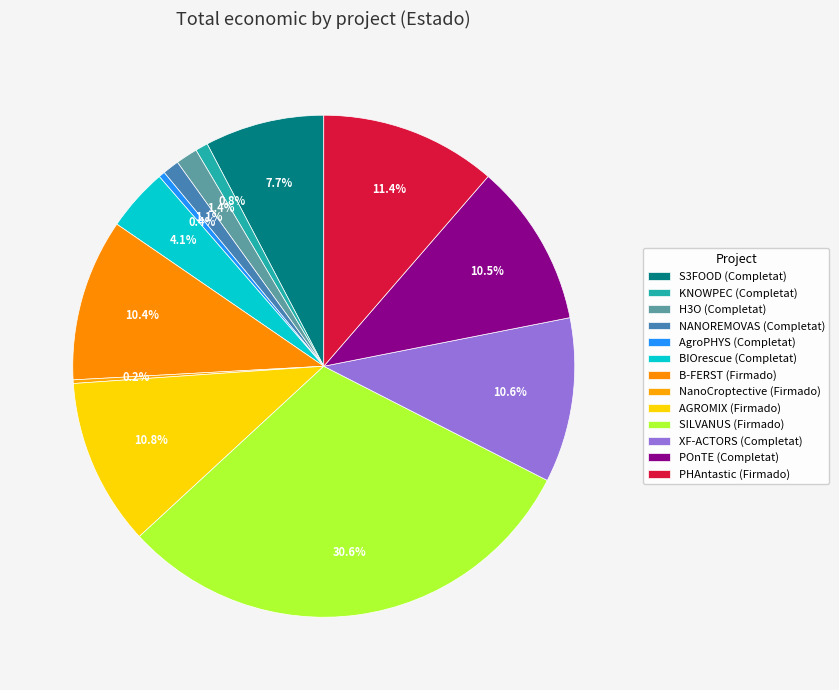

What is the change in value from NanoCroptective (Firmado) to XF-ACTORS (Completat)?

+6753000